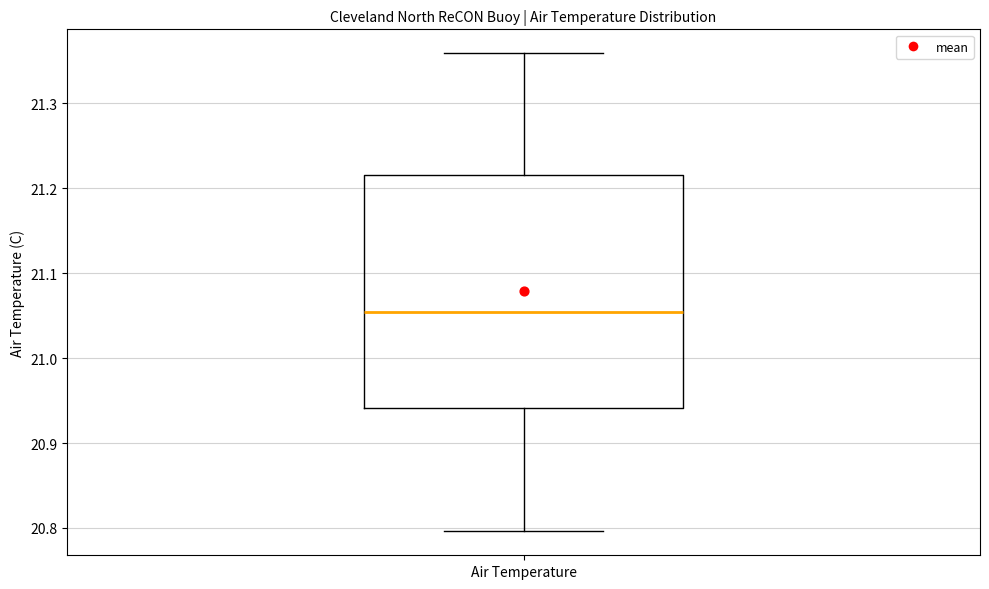

Where is the lower edge of the box for Air Temperature on the y-axis? The values are not printed on the chart, so give them approximately, as read against the axis.

20.94